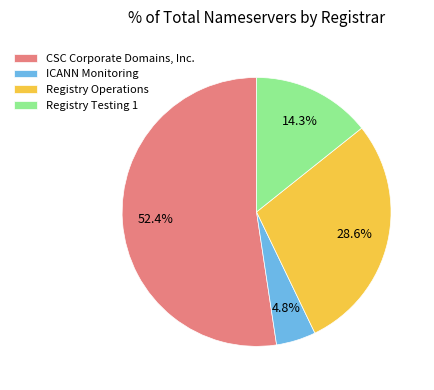

Between Registry Testing 1 and CSC Corporate Domains, Inc., which is larger?

CSC Corporate Domains, Inc.